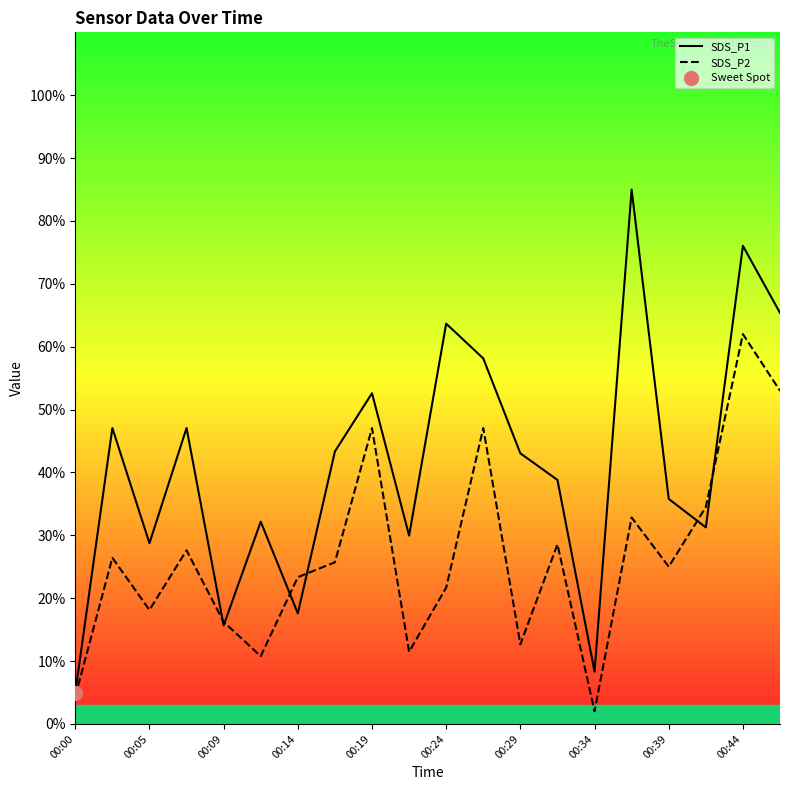

The value of SDS_P2 at 00:44 is 103.4. True or false?

False